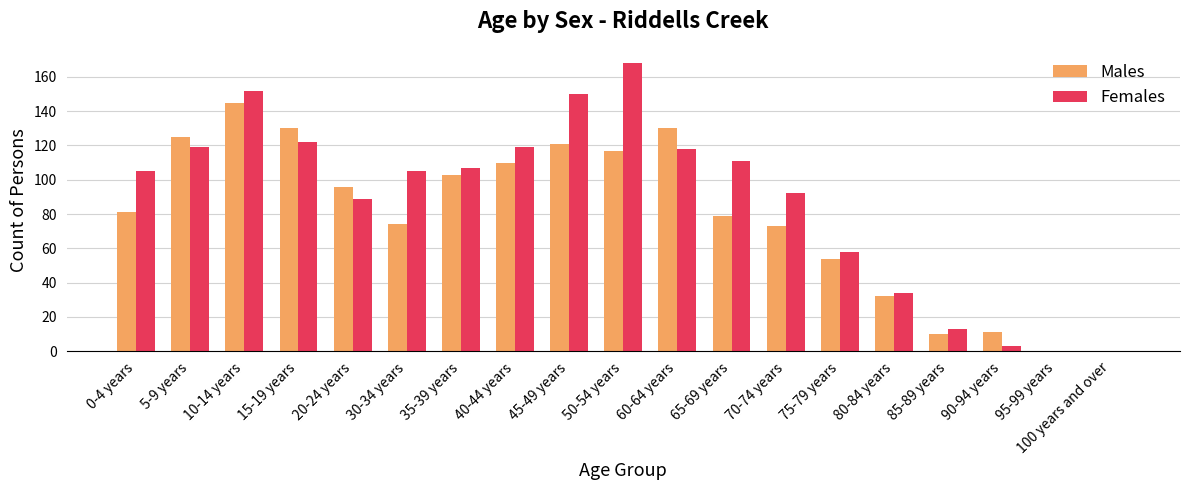

True or false: Females has a value of 105 at 0-4 years.

True